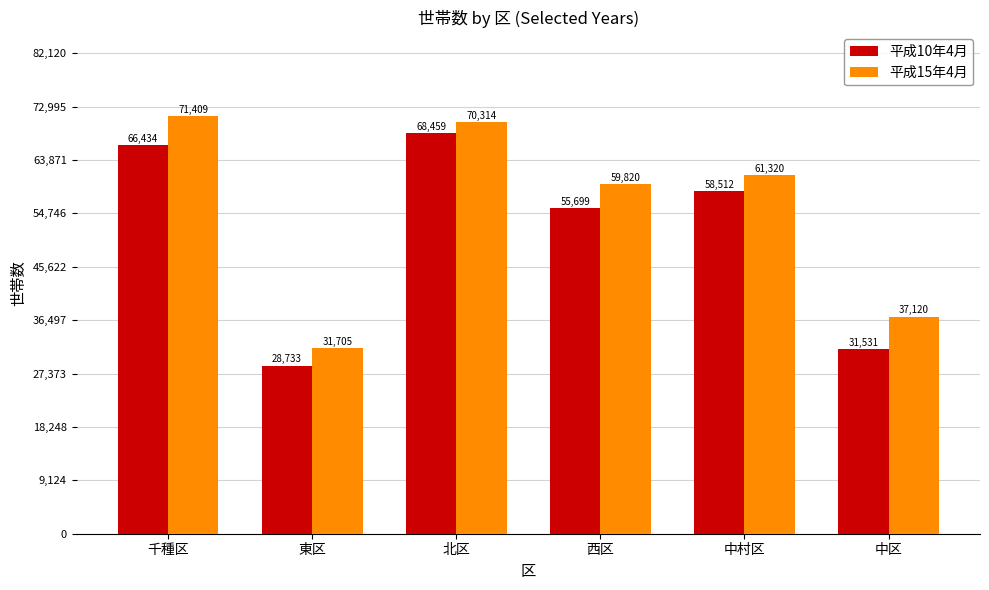

Is the value of 平成10年4月 at 中村区 greater than the value of 平成15年4月 at 中村区?

No